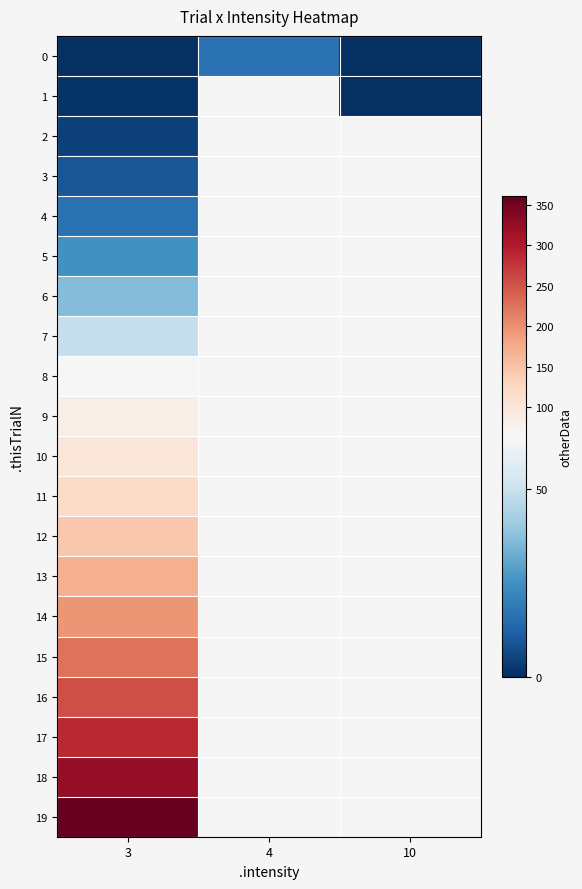

Is the value of 14 at 4 greater than the value of 9 at 4?

No